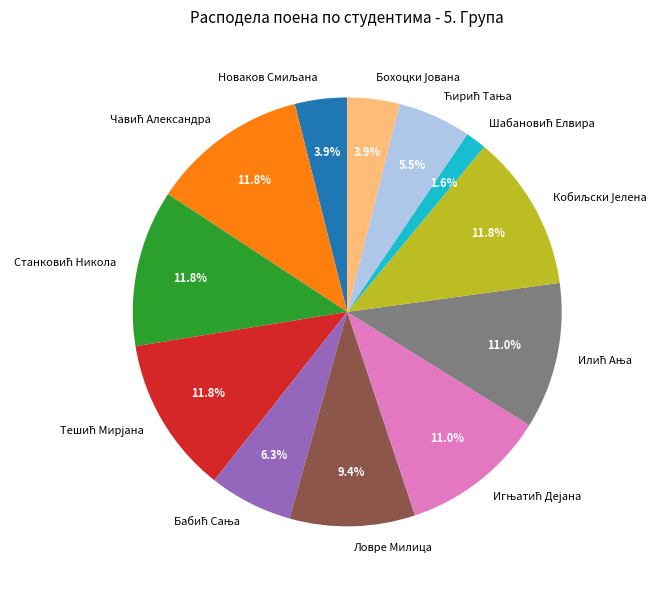

Does any single category account for the majority?

No